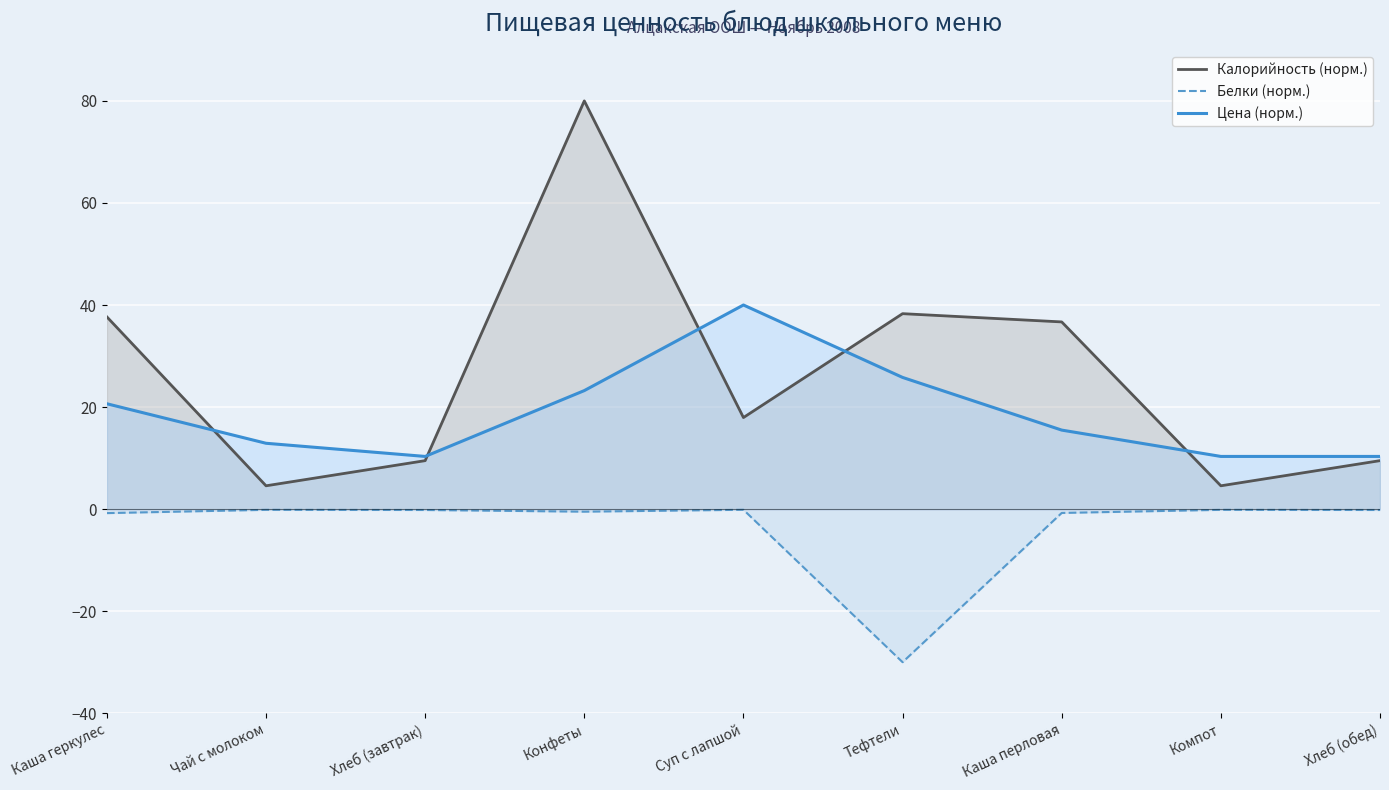

List the series in order of their peak value, lowest first.

Белки (норм.), Цена (норм.), Калорийность (норм.)